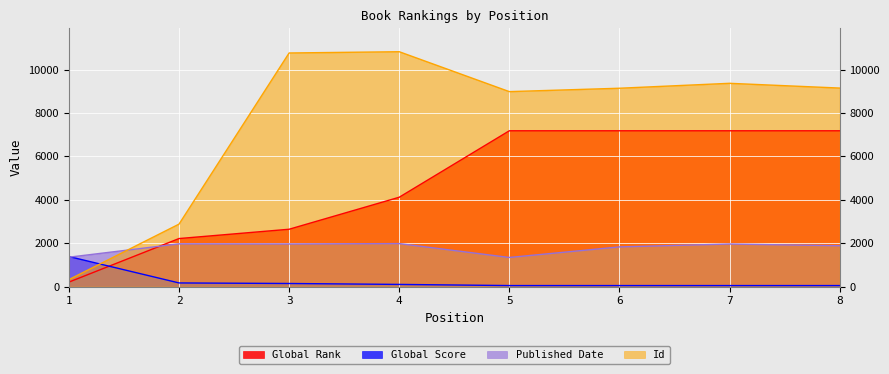

Reading left to right, transcribe all the data shown in this chart.

Global Rank: 1=205	2=2212	3=2641	4=4116	5=7179	6=7179	7=7179	8=7179
Global Score: 1=1383	2=166	3=141	4=98	5=45	6=45	7=45	8=45
Published Date: 1=1353	2=1968	3=1962	4=1980	5=1340	6=1827	7=1960	8=1880
Id: 1=320	2=2877	3=10765	4=10823	5=8984	6=9140	7=9367	8=9148